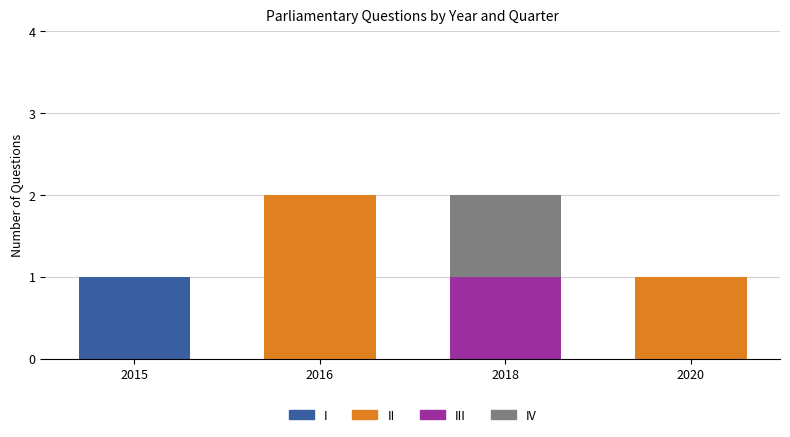

At which label does I reach its peak?

2015